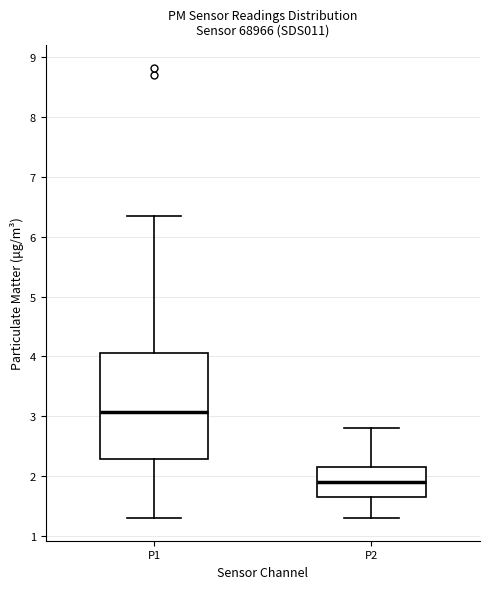

Which box has the lowest median line?

P2